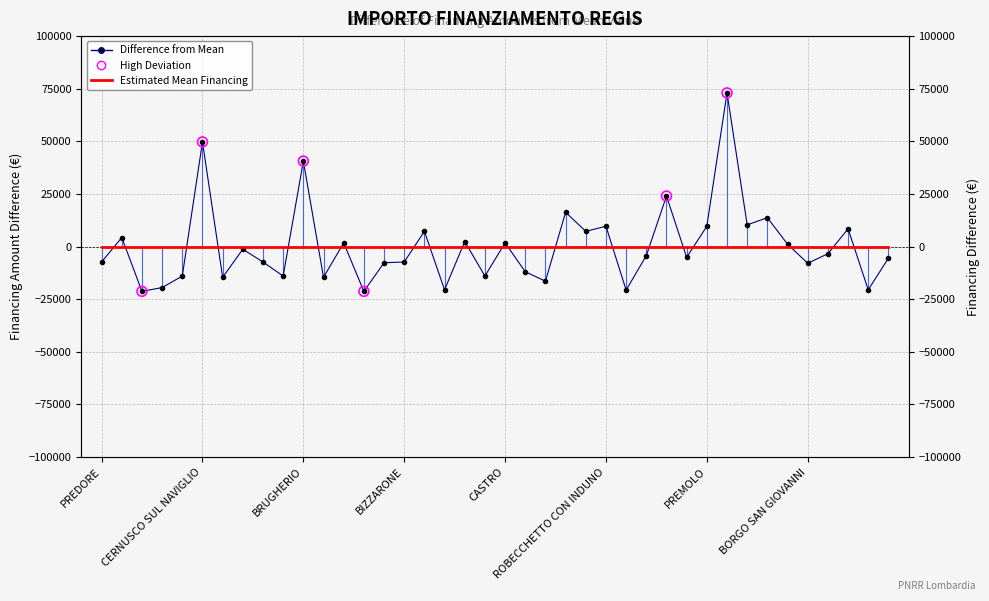

What is the change in value from CERNUSCO SUL NAVIGLIO to BORGO SAN GIOVANNI?

-57665.0